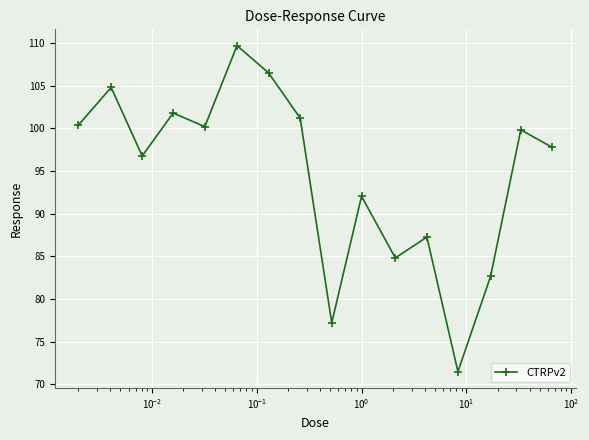

How many points are lower than both their immediate neighbors (excluding endpoints)?

5